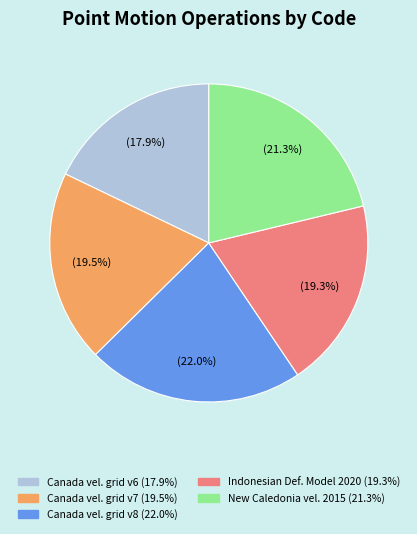

Rank the categories by value from lowest to highest.

Canada velocity grid v6, Indonesian Deformation Model 2020, Canada velocity grid v7, New Caledonia velocity model 2015, Canada velocity grid v8